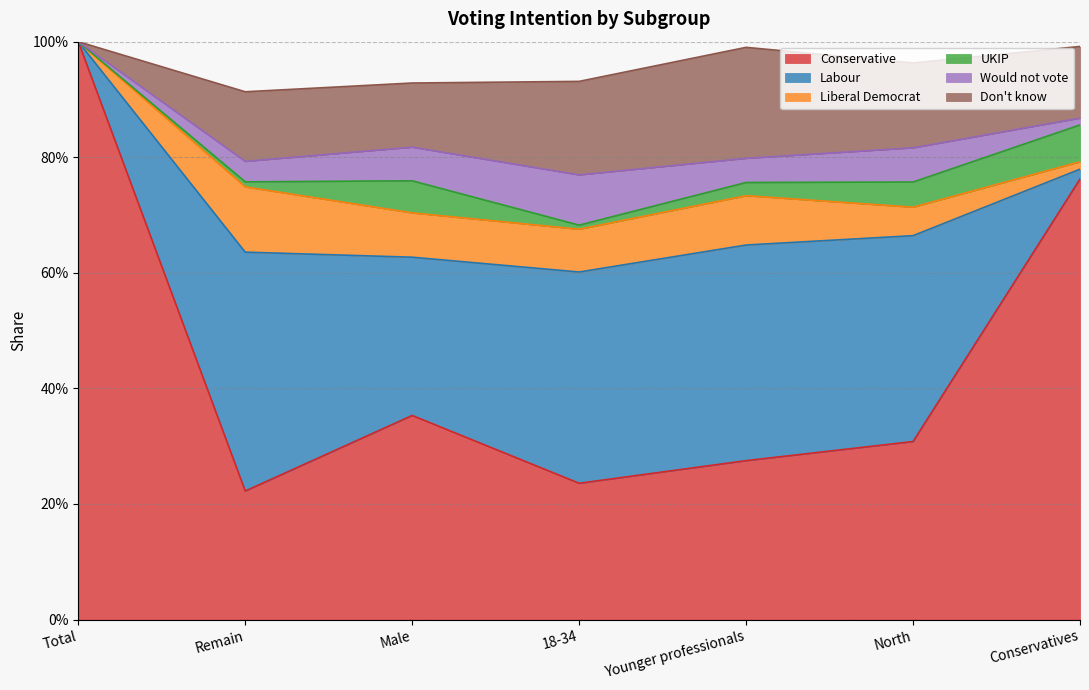

True or false: Would not vote has more than 1 interior local peaks.

True